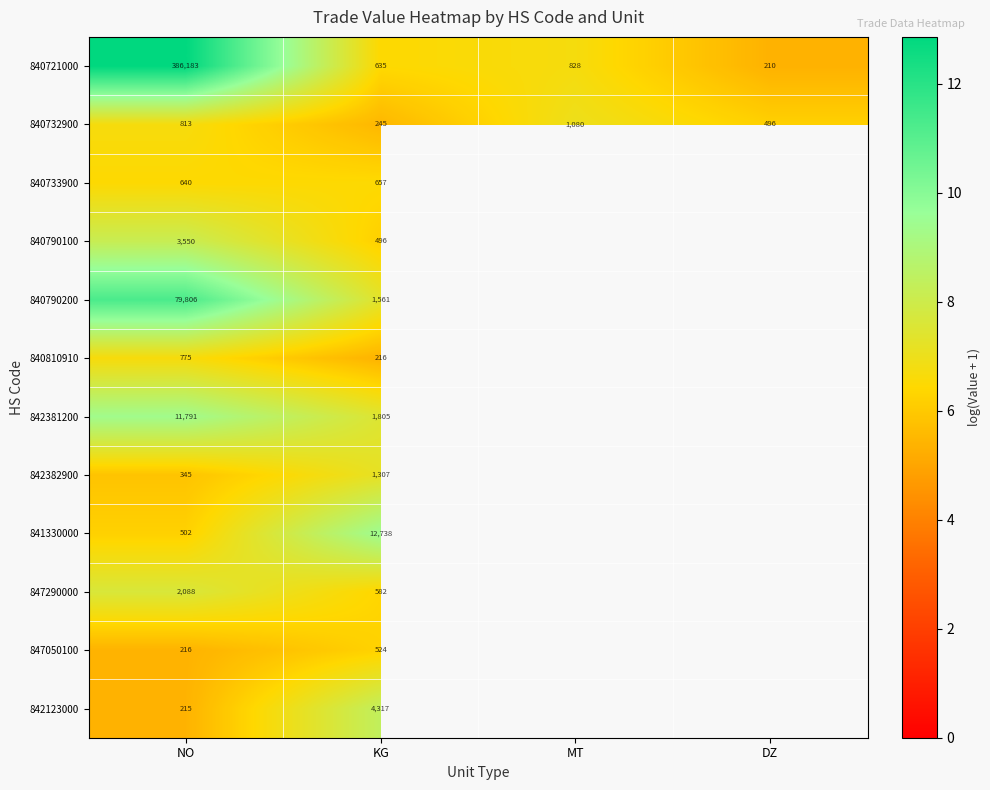

What is the difference between the 840721000 values at KG and DZ?

1.1